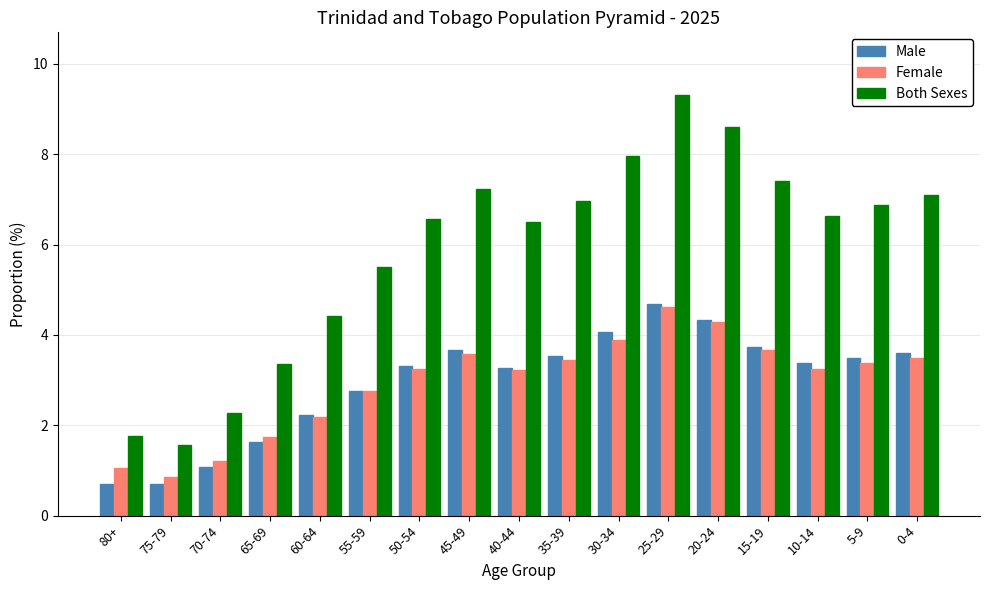

Which series has the widest spread of values?

Both Sexes